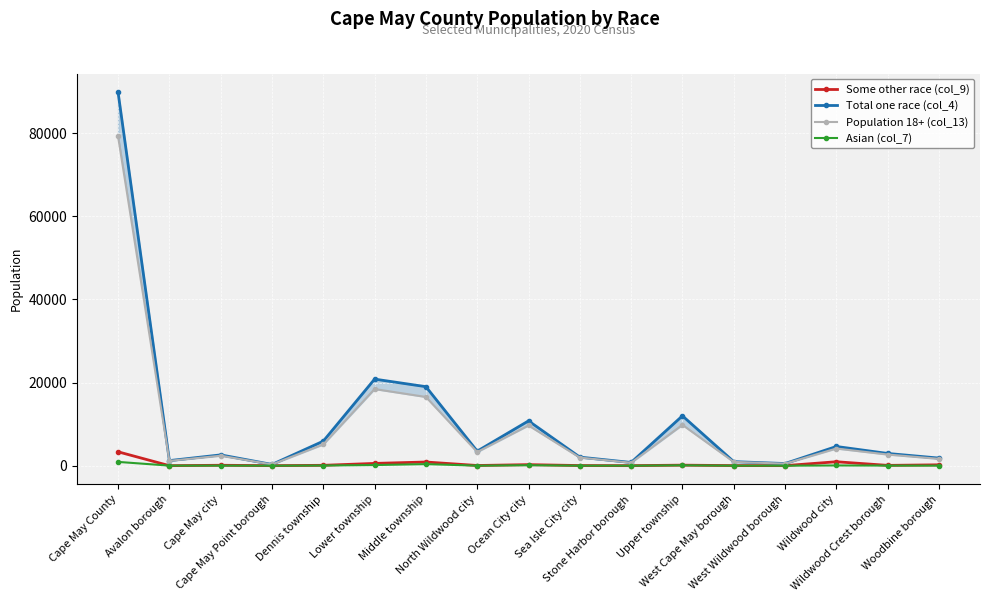

What is the label of the 11th point from the right?

Middle township